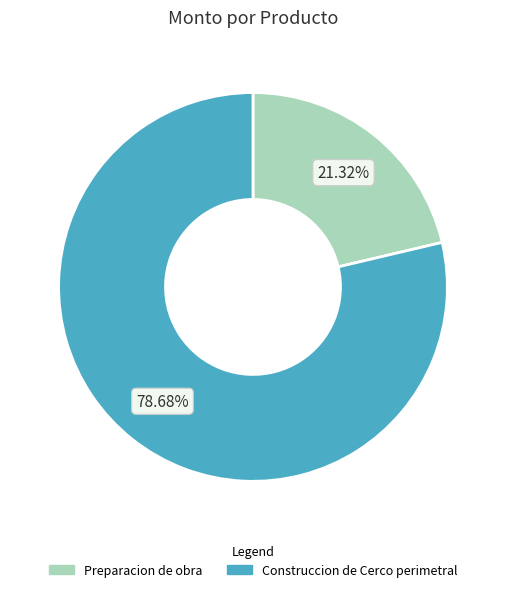

To the nearest percent, what is the combined percentage of Preparacion de obra and Construccion de Cerco perimetral?

100%